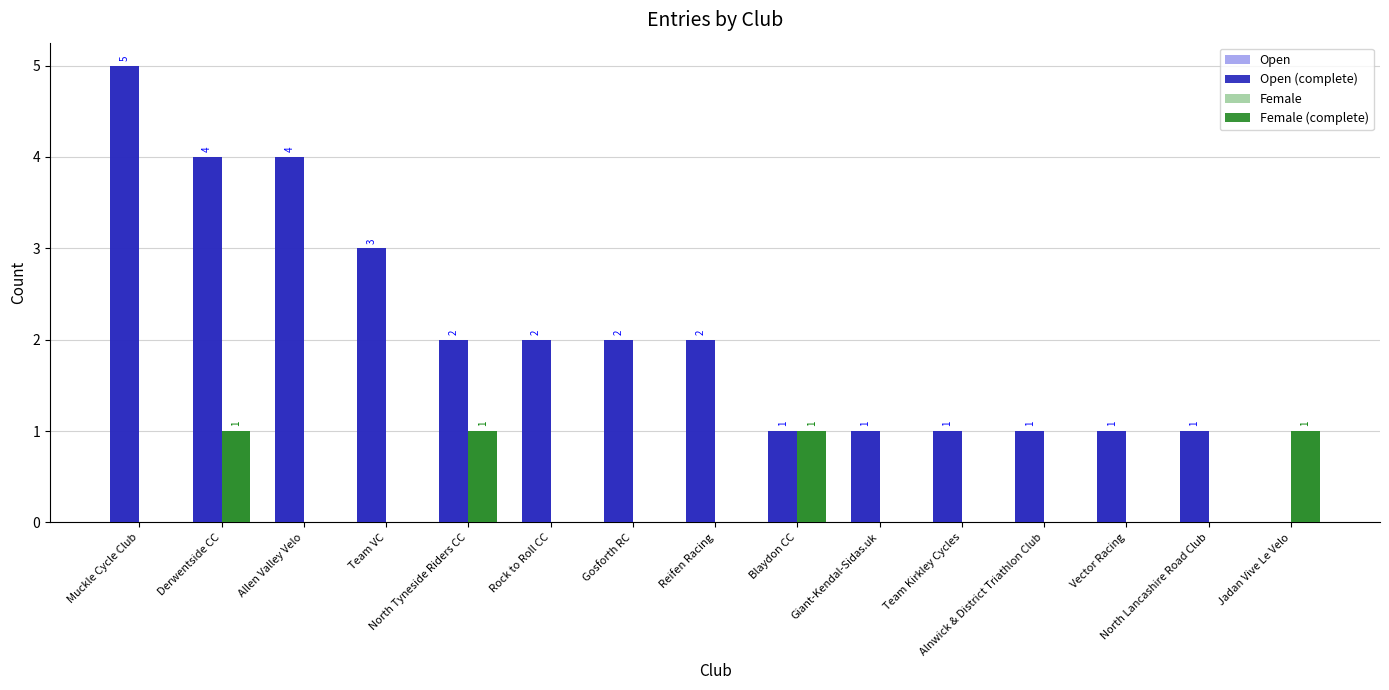

What is the maximum value for Open?

5